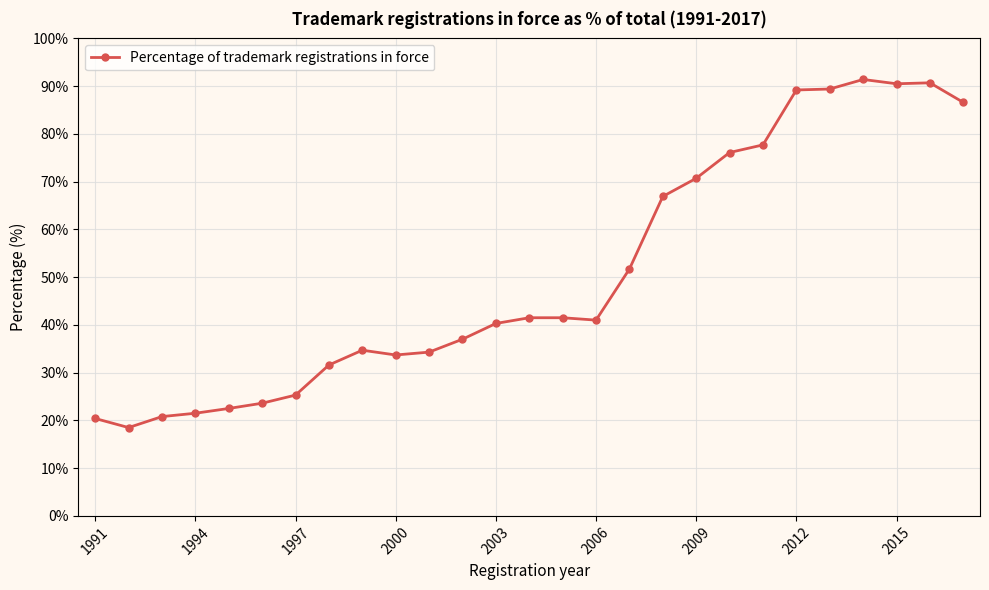

What is the maximum value shown in the chart?

91.4